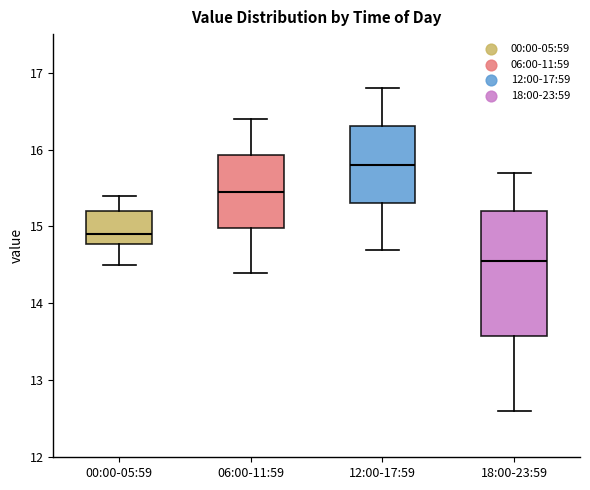

Which box has the lowest median line?

18:00-23:59